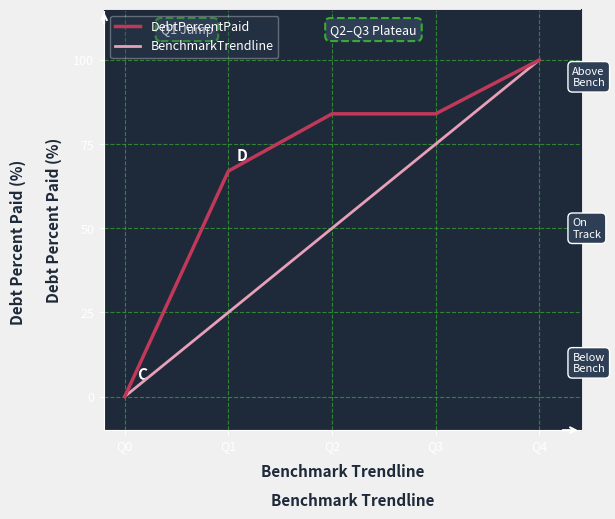

What value does the DebtPercentPaid series have at Q1?

67